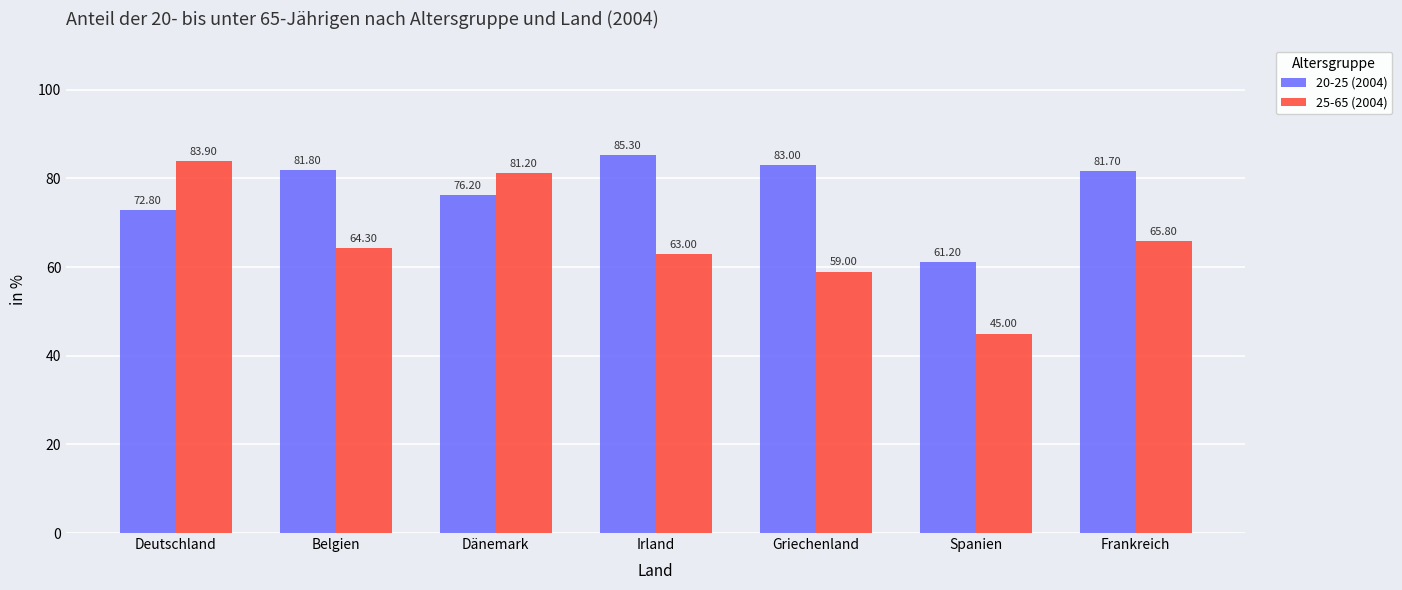

List the labels in order of 25-65 (2004) value, smallest first.

Spanien, Griechenland, Irland, Belgien, Frankreich, Dänemark, Deutschland